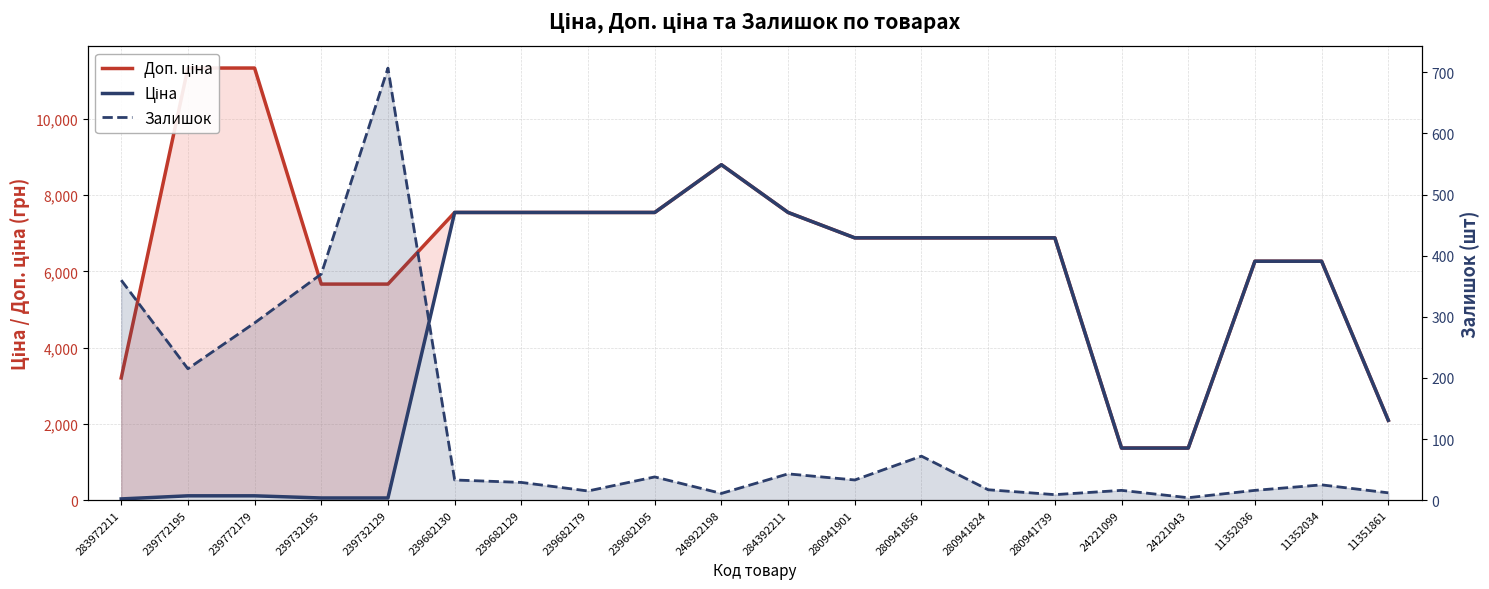

Reading left to right, extract all data points from this chart.

Доп. ціна: 3205.0	11334.0	11334.0	5667.0	5667.0	7545.9	7545.9	7545.9	7545.9	8797.6	7545.9	6879.5	6879.5	6879.5	6879.5	1366.0	1366.0	6266.7	6266.7	2094.0
Ціна: 32.0	113.3	113.3	56.7	56.7	7545.9	7545.9	7545.9	7545.9	8797.6	7545.9	6879.5	6879.5	6879.5	6879.5	1366.3	1366.3	6266.7	6266.7	2094.3
Залишок: 360.0	215.0	290.0	370.0	707.0	33.0	29.0	15.0	38.0	11.0	43.0	33.0	72.0	17.0	9.0	16.0	4.0	16.0	25.0	12.0